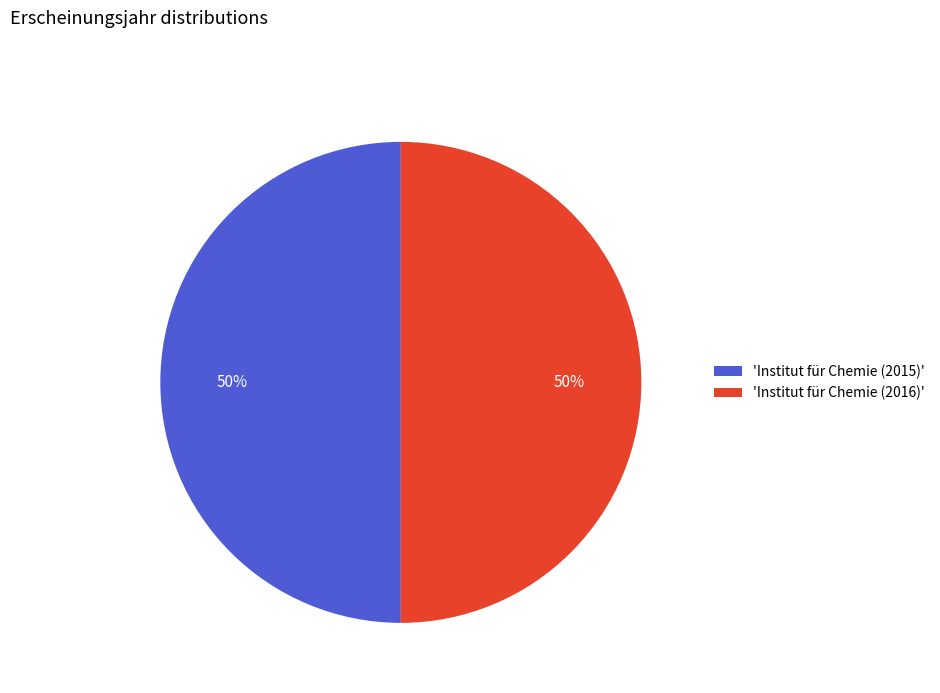

Is the sum of 'Institut für Chemie (2015)' and 'Institut für Chemie (2016)' greater than half?

Yes